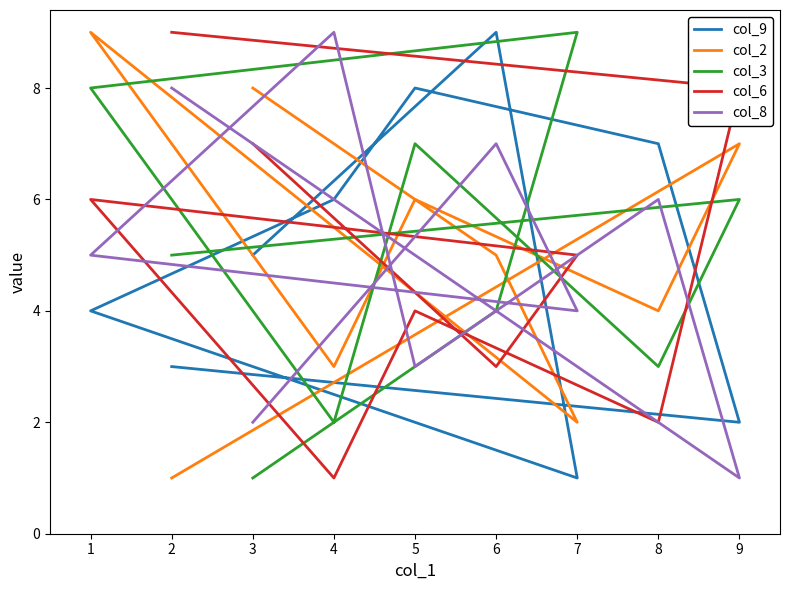

Where do col_9 and col_2 first cross each other?

2 and 9